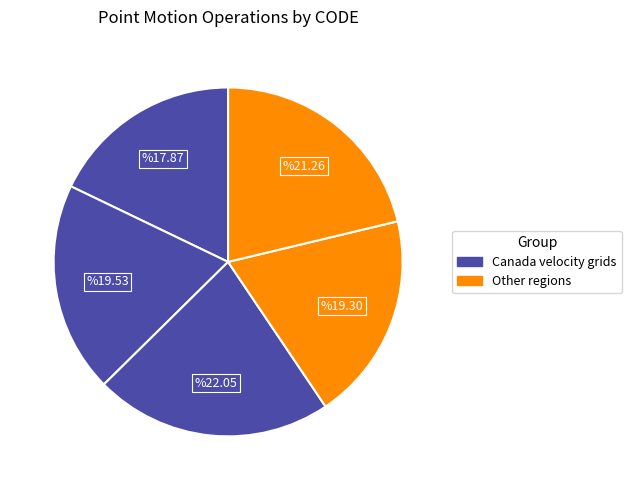

How many segments does this pie chart have?

5